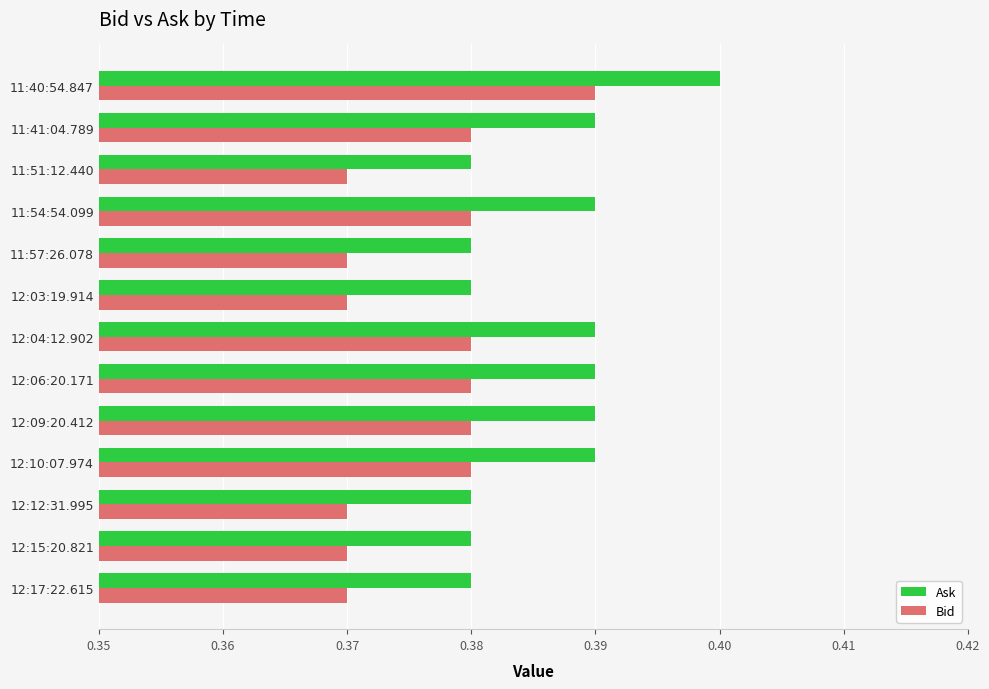

At how many categories does at least one series exceed 0?

13